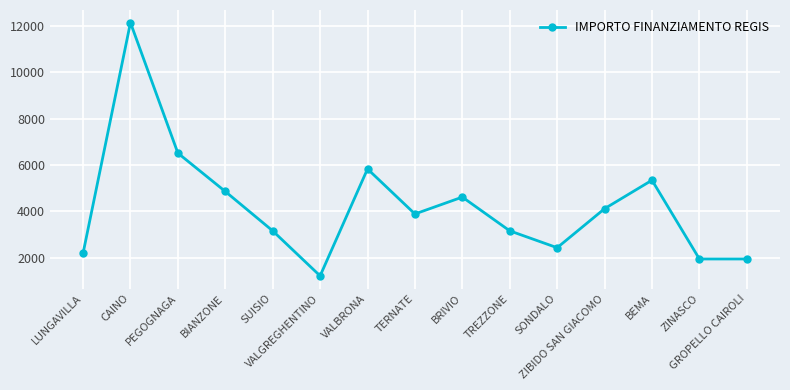

What is the maximum value shown in the chart?

12150